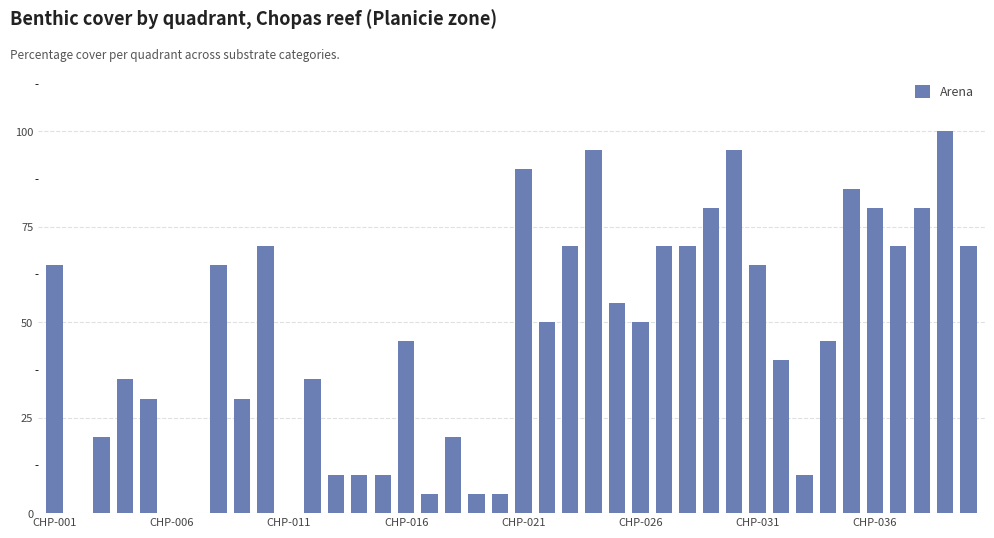

What is the sum of all values?

1830